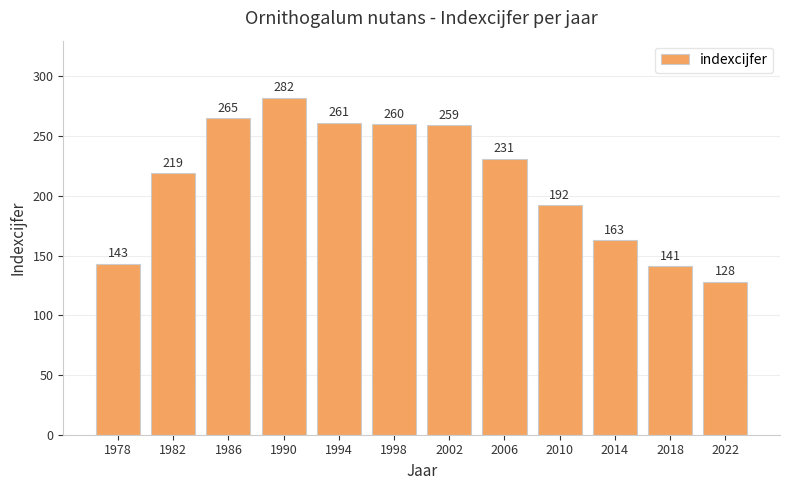

What is the value of the 4th bar from the left?

282